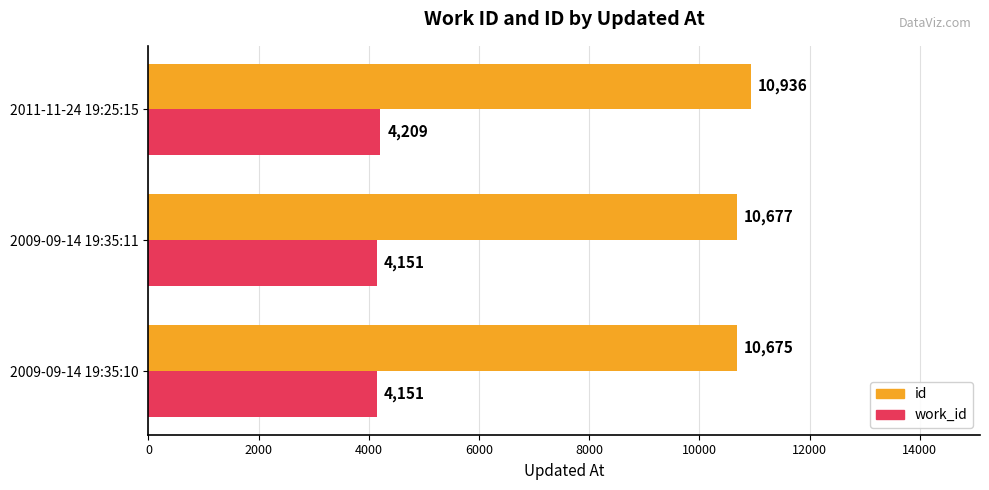

What is the sum of the id values at 2009-09-14 19:35:11 and 2011-11-24 19:25:15?

21613